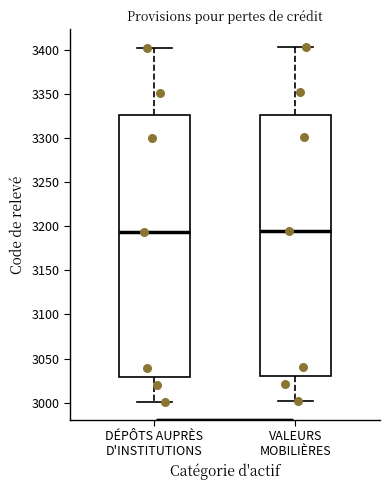

Reading left to right, transcribe this box plot: for each box, give where its median line is, the range the box spans, and where its two whiskers end, as read against the y-axis. The values are not printed on the chart, so give them approximately, as read against the axis.

DÉPÔTS AUPRÈS D'INSTITUTIONS: median 3195, box 3030 to 3325, whiskers 3000 to 3400
VALEURS MOBILIÈRES: median 3195, box 3030 to 3325, whiskers 3000 to 3405